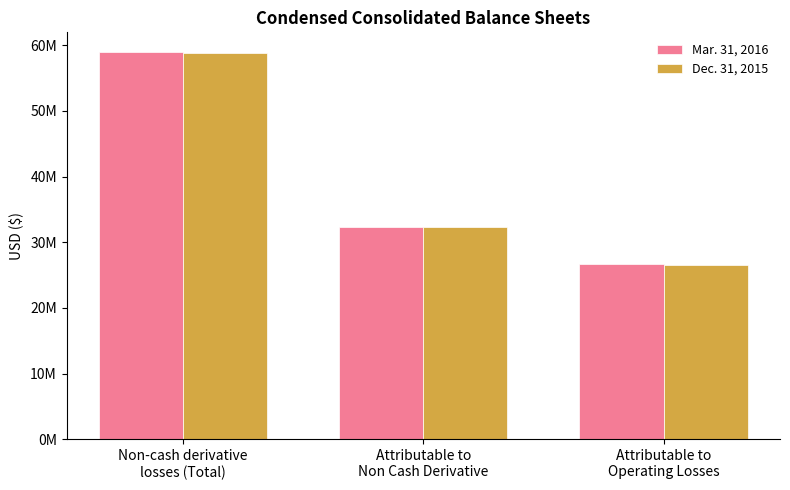

What is the sum of all Mar. 31, 2016 values?

117976692